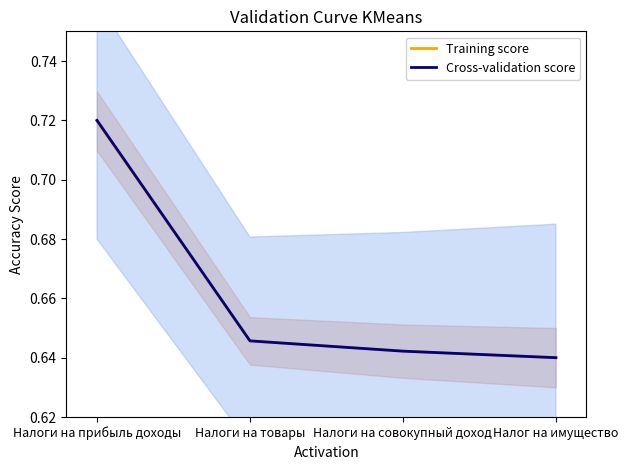

Which series changed the most between Налоги на прибыль доходы and Налоги на совокупный доход?

Cross-validation score